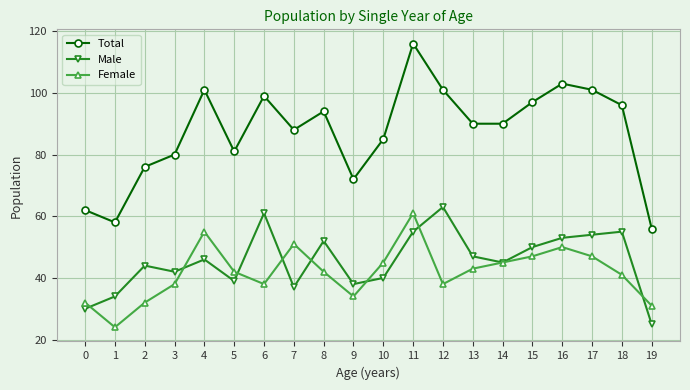

What is the sum of all Male values?

910